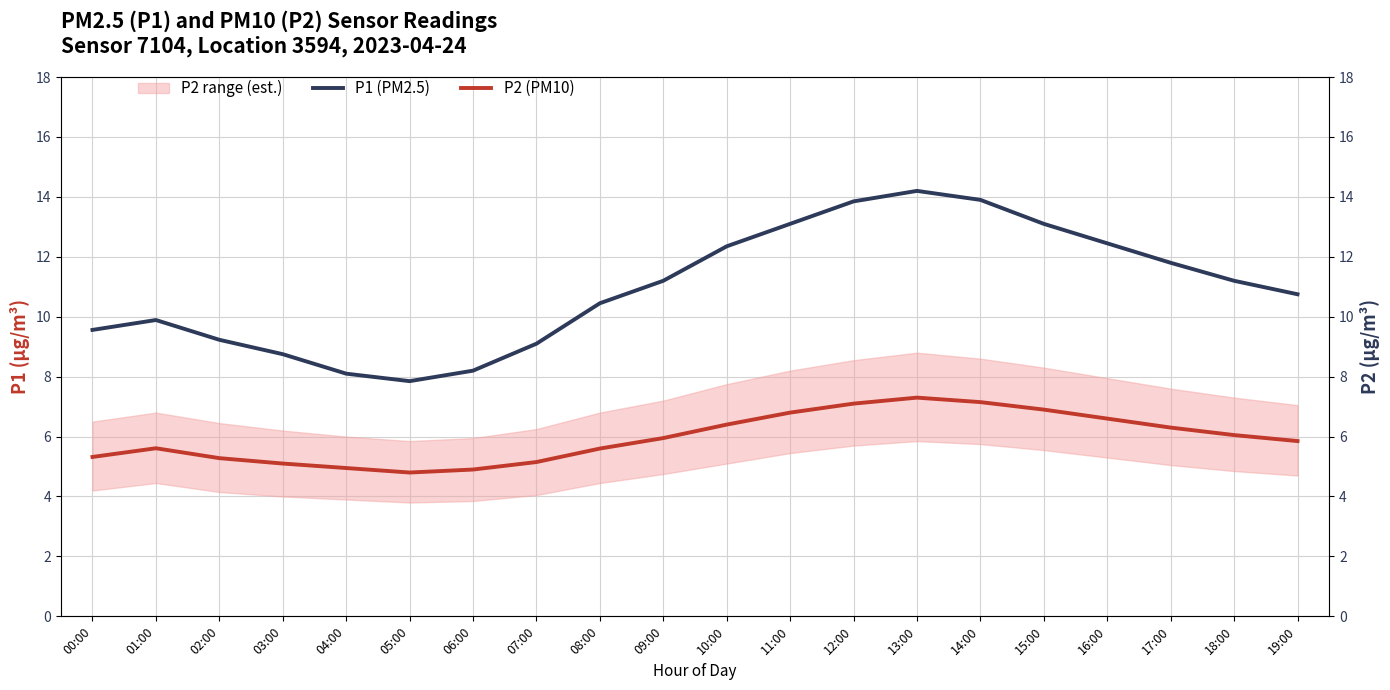

What is the sum of all P1 (PM2.5) values?

219.0